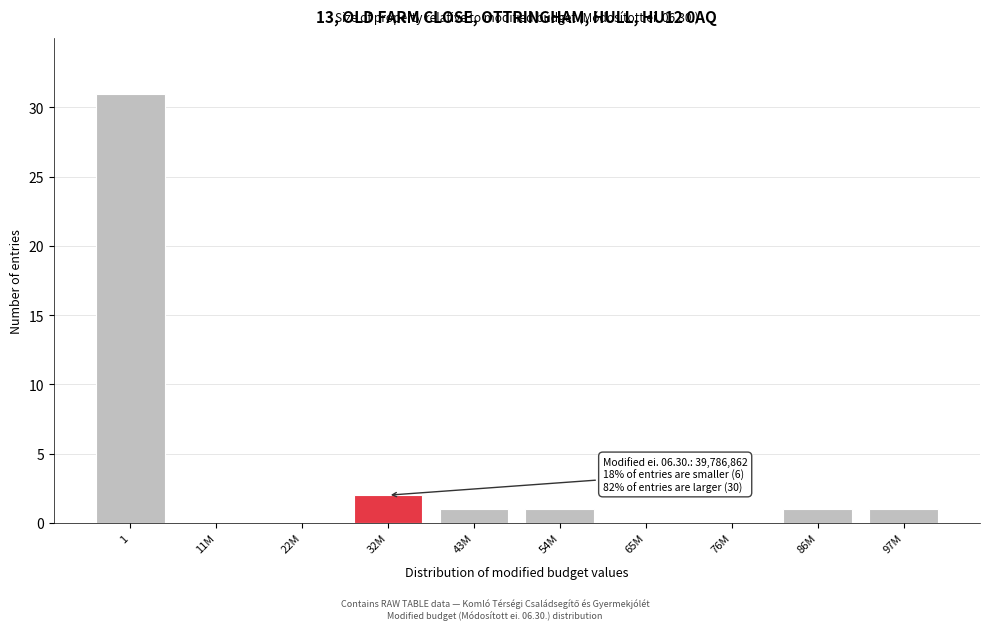

Reading left to right, what are all the values shown in this chart?

1=31	11M=0	22M=0	32M=2	43M=1	54M=1	65M=0	76M=0	86M=1	97M=1